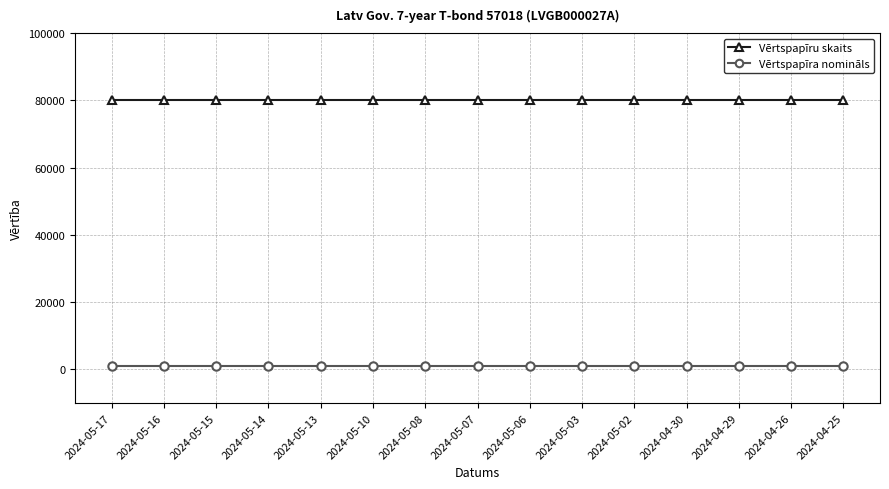

What is the greatest value displayed?

80000